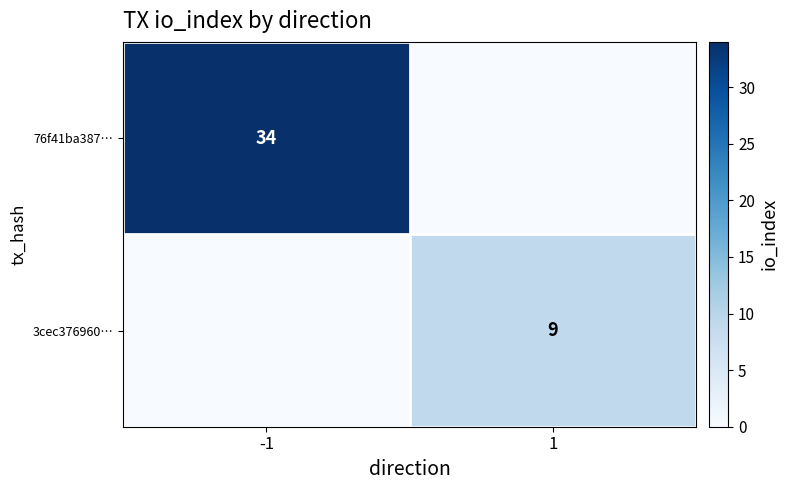

The value of 3cec376960… at 1 is 9. True or false?

True